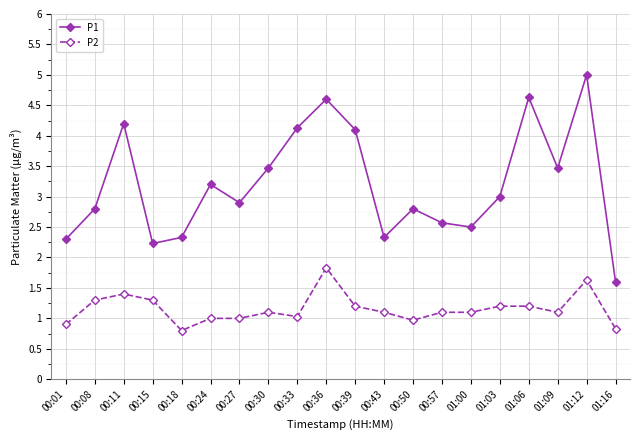

Rank the series by their average value, from lowest to highest.

P2, P1